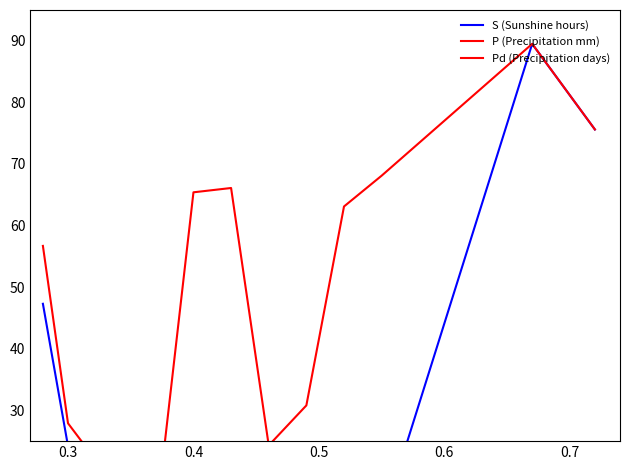

Reading right to left, transcribe all the data shown in this chart.

S (Sunshine hours): 75.6	89.5	11.7	0.0	0.0	0.0	0.0	0.0	6.4	14.7	24.2	47.3
P (Precipitation mm): 75.6	89.5	68.1	63.1	30.8	24.3	66.1	65.4	12.0	19.8	27.9	56.7
Pd (Precipitation days): 10.0	10.0	10.0	11.0	5.0	4.0	14.0	8.0	3.0	5.0	7.0	11.0